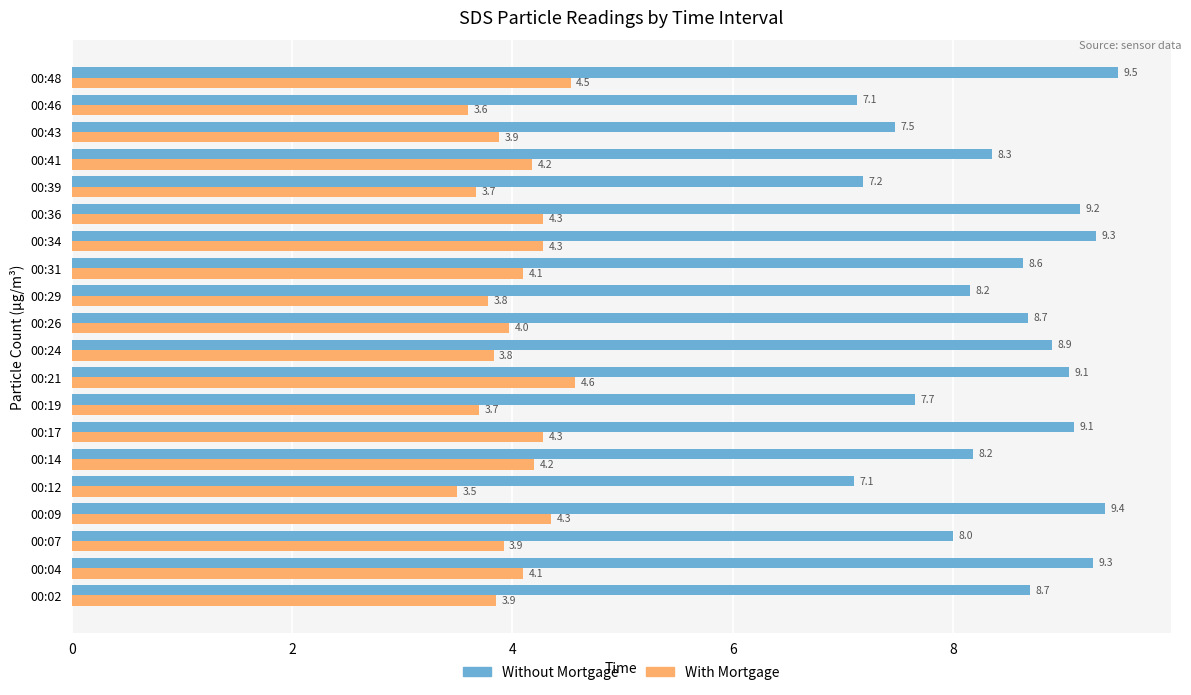

What is the difference between the With Mortgage values at 00:36 and 00:46?

0.7